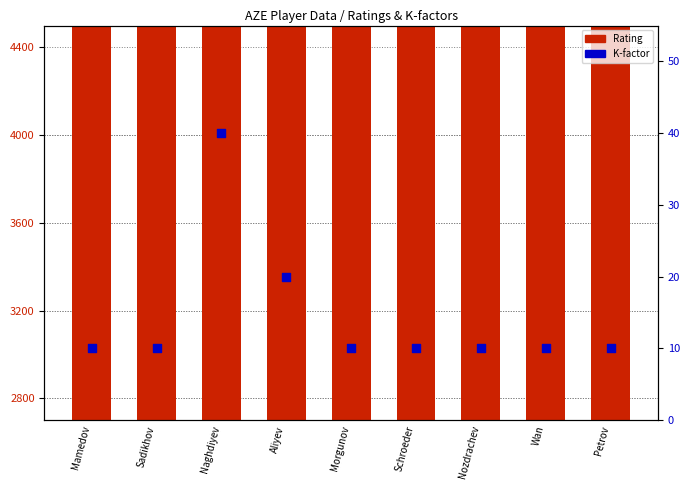

Which series has the largest Y range (max minus min)?

Rating